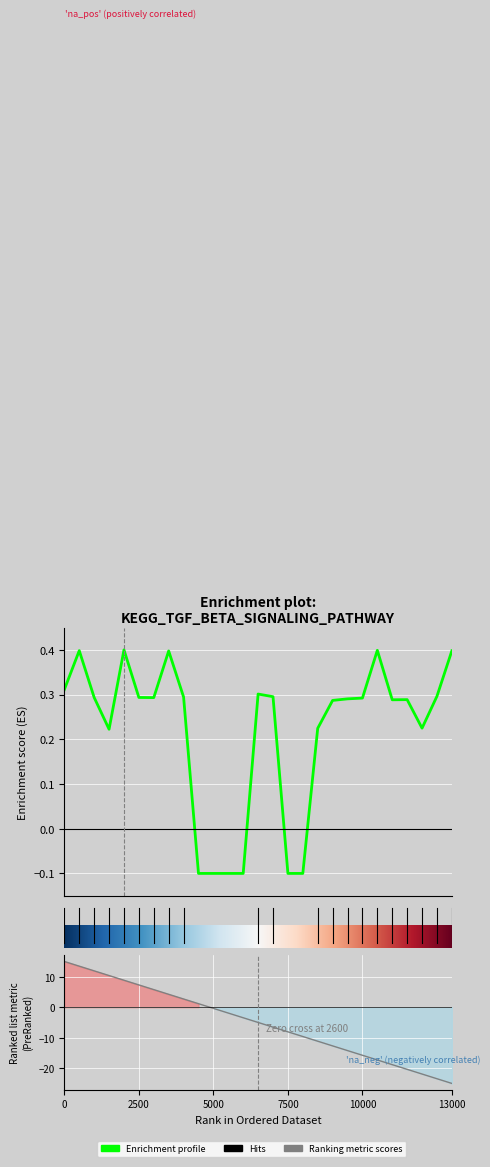

What is the difference between the values at 28 and 20?

0.1